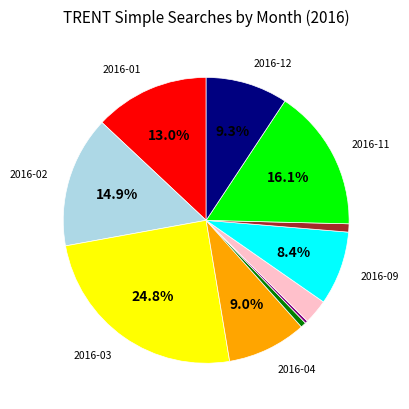

Is there a majority slice in this chart?

No